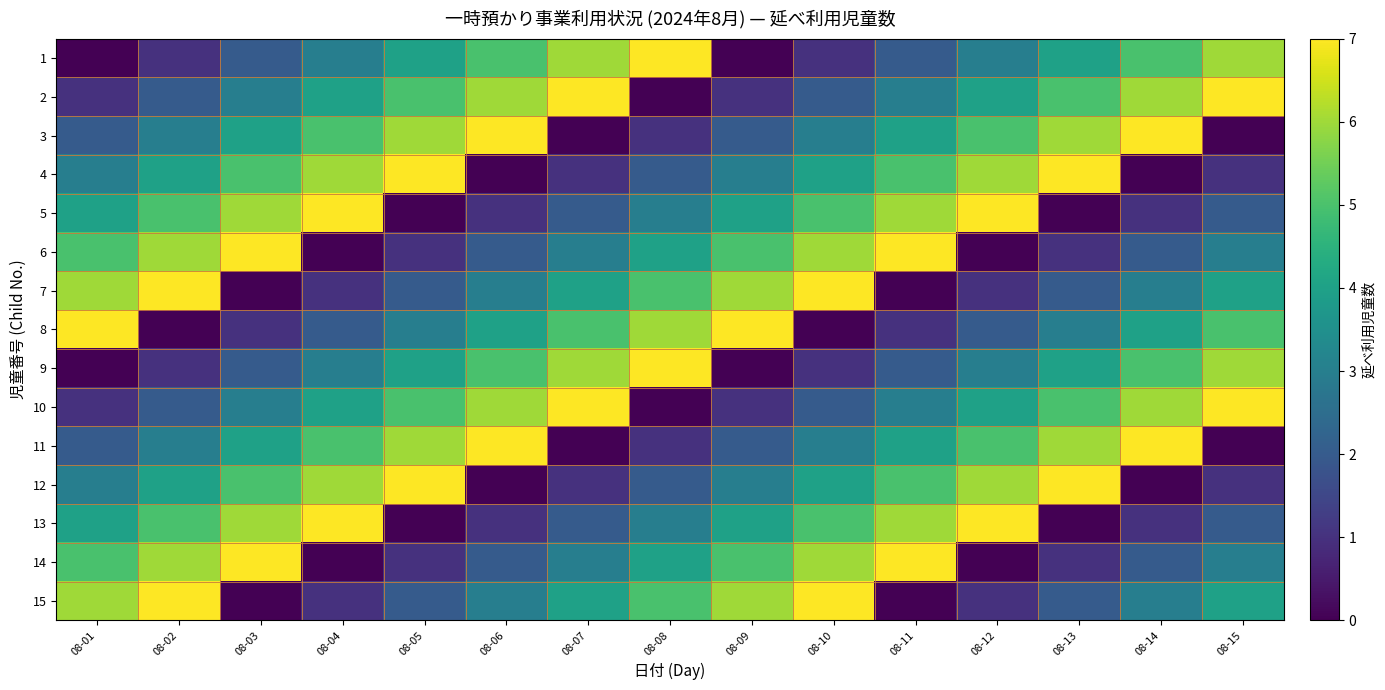

Which series changed the most between 08-02 and 08-05?

5